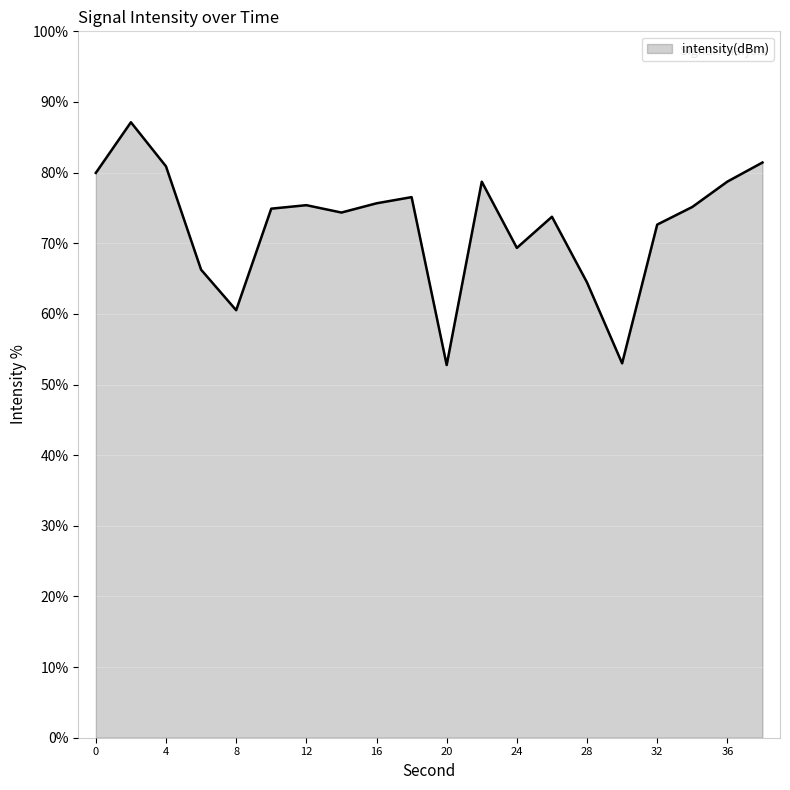

What is the greatest value displayed?

87.1